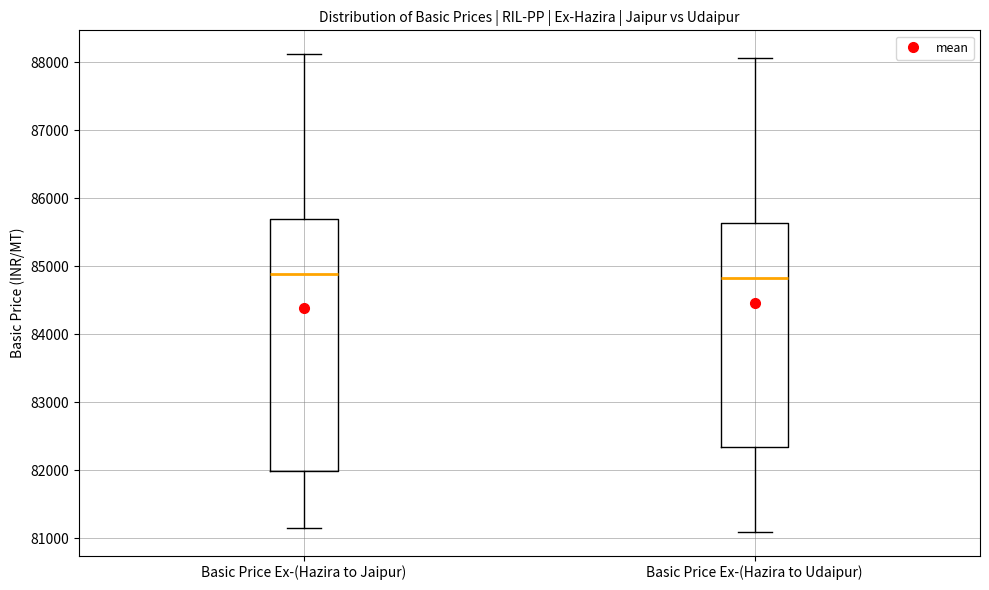

Reading left to right, transcribe this box plot: for each box, give where its median line is, the range the box spans, and where its two whiskers end, as read against the y-axis. The values are not printed on the chart, so give them approximately, as read against the axis.

Basic Price Ex-(Hazira to Jaipur): median 84900, box 82000 to 85700, whiskers 81200 to 88100
Basic Price Ex-(Hazira to Udaipur): median 84800, box 82300 to 85600, whiskers 81100 to 88100